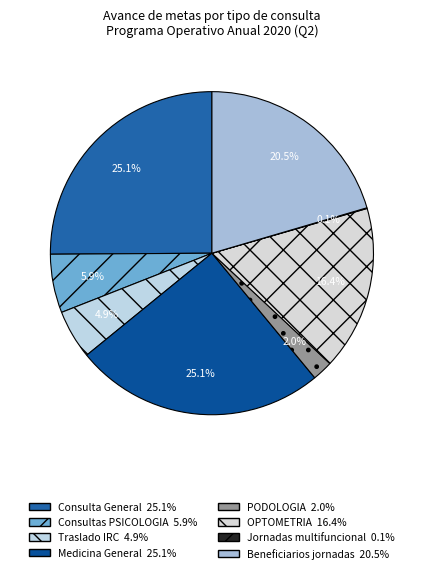

To the nearest percent, what is the average slice percentage?

12%